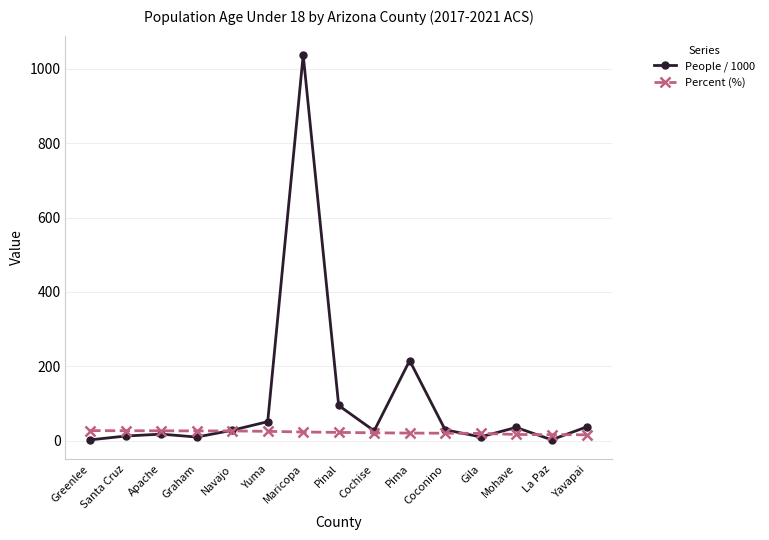

How many series are shown in this chart?

2